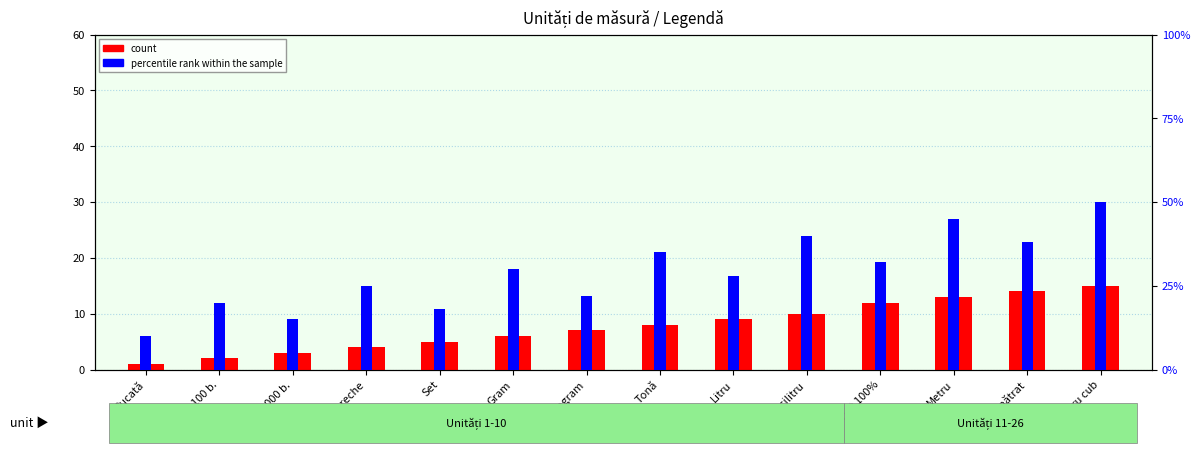

At which label does percentile rank within the sample first exceed 30?

Tonă